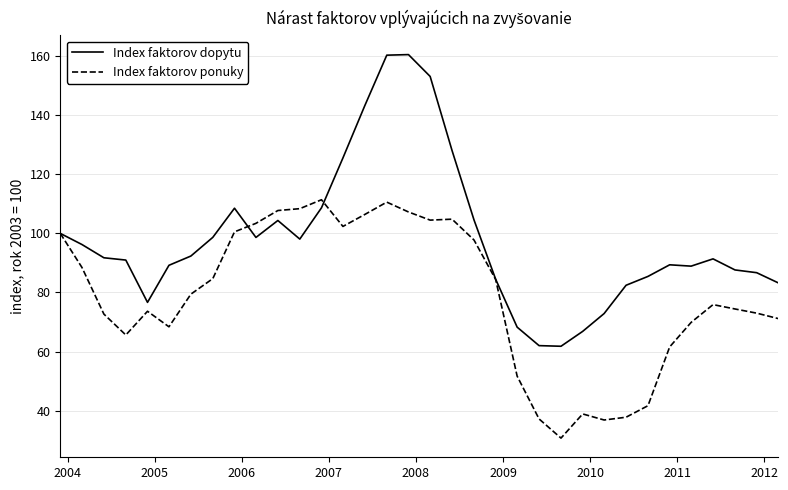

Rank the series by their maximum value, from highest to lowest.

Index faktorov dopytu, Index faktorov ponuky